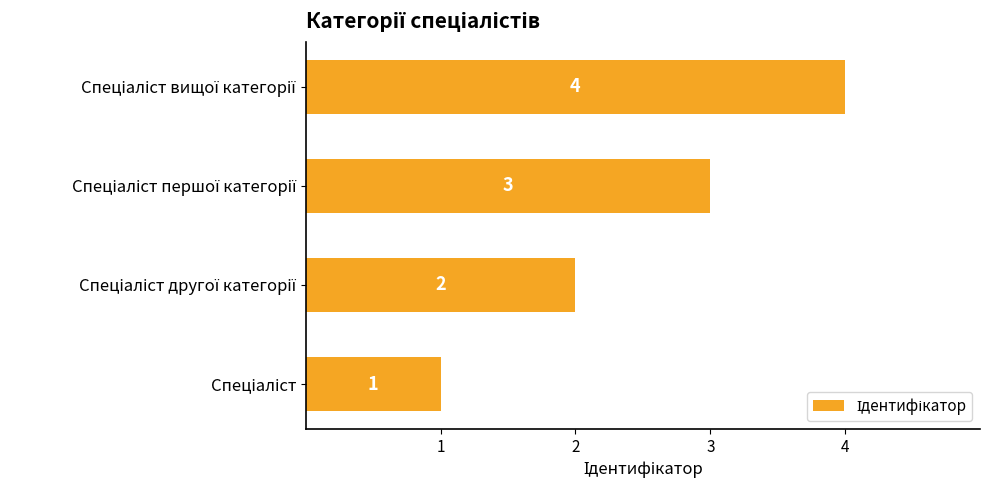

How many series are shown in this chart?

1